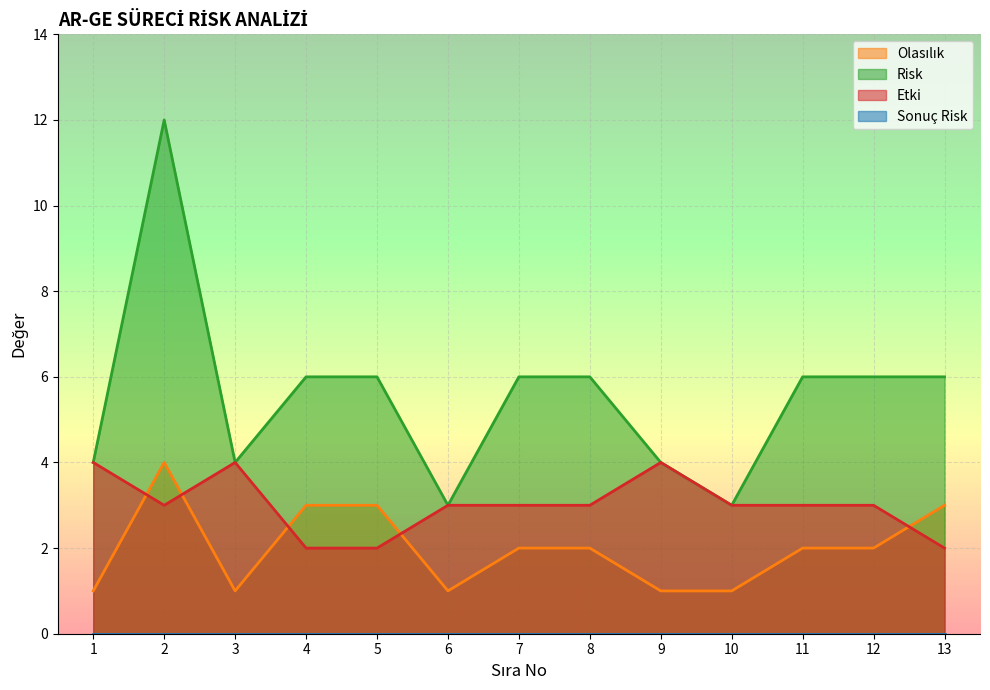

Is it true that Risk equals 6 at 8?

True